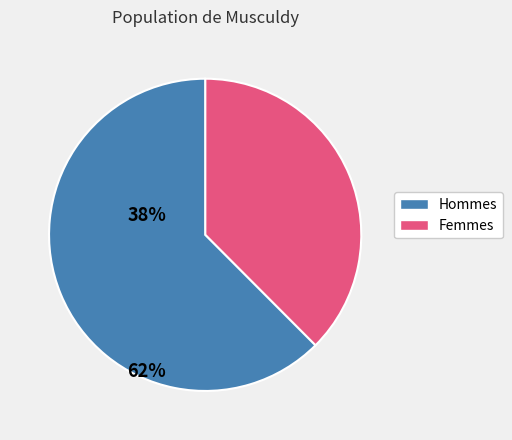

Is there any slice that represents more than half of the pie?

Yes